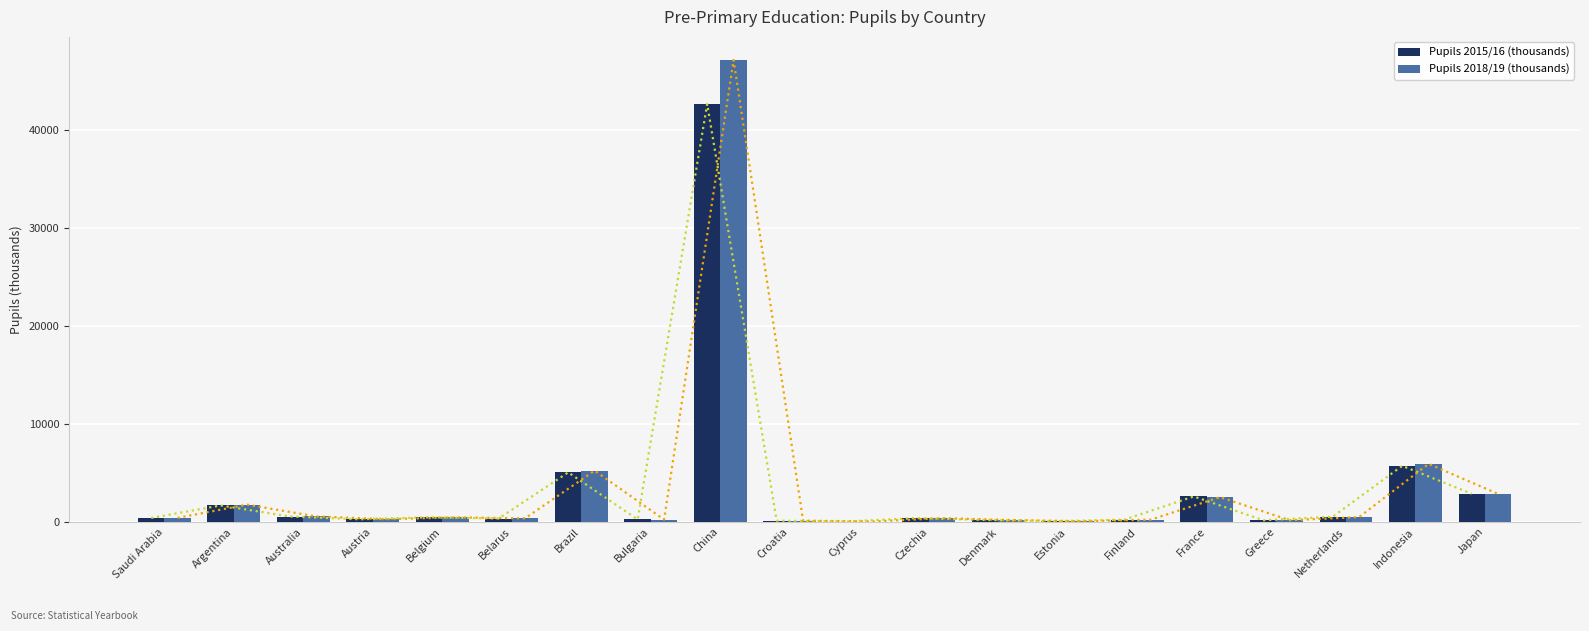

What is the difference between the second highest and minimum values in the Pupils 2015/16 (thousands) series?

5683.5